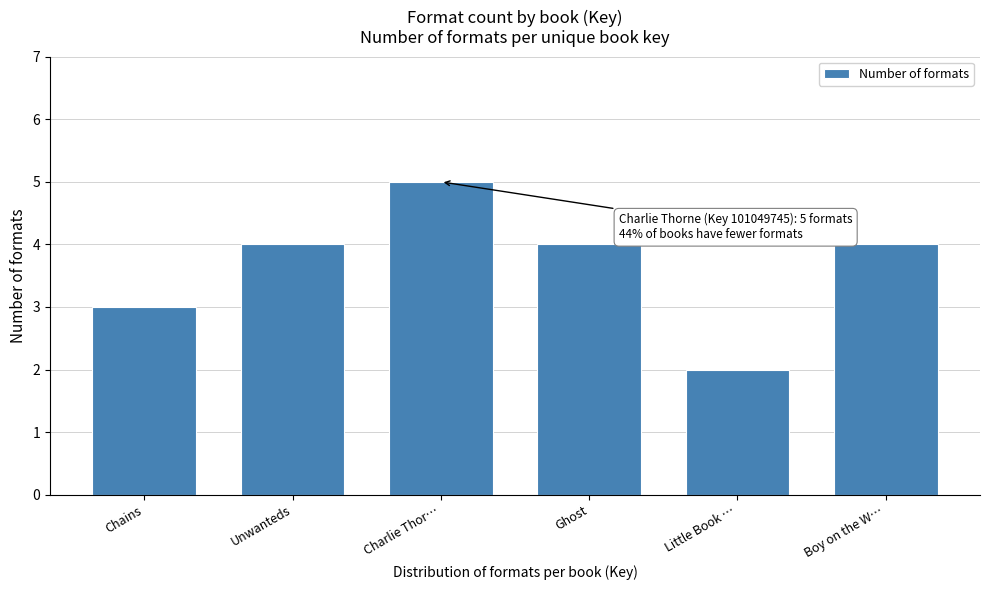

Reading left to right, transcribe all the data shown in this chart.

3	4	5	4	2	4